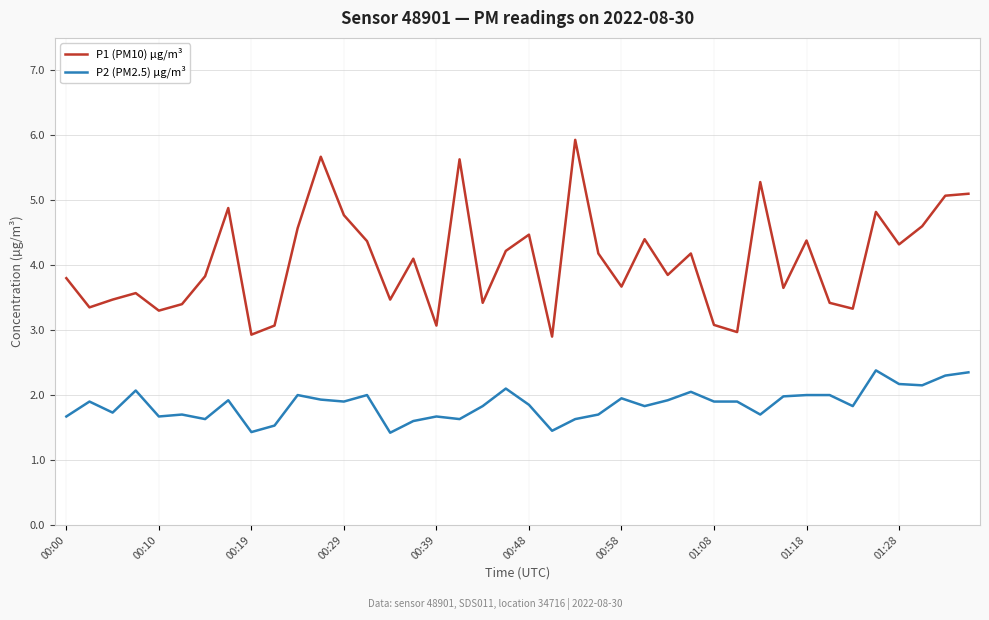

What is the difference between the maximum and minimum values in the P1 (PM10) µg/m³ series?

3.0